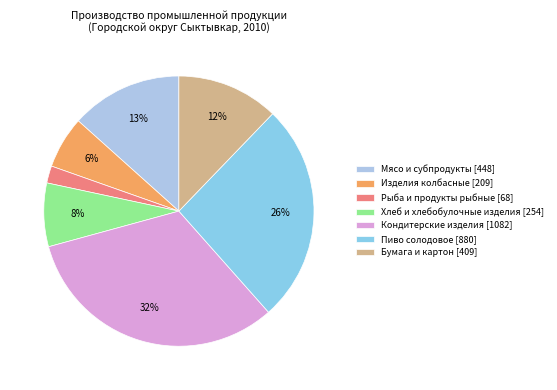

Which has a higher value, Рыба и продукты рыбные or Бумага и картон?

Бумага и картон